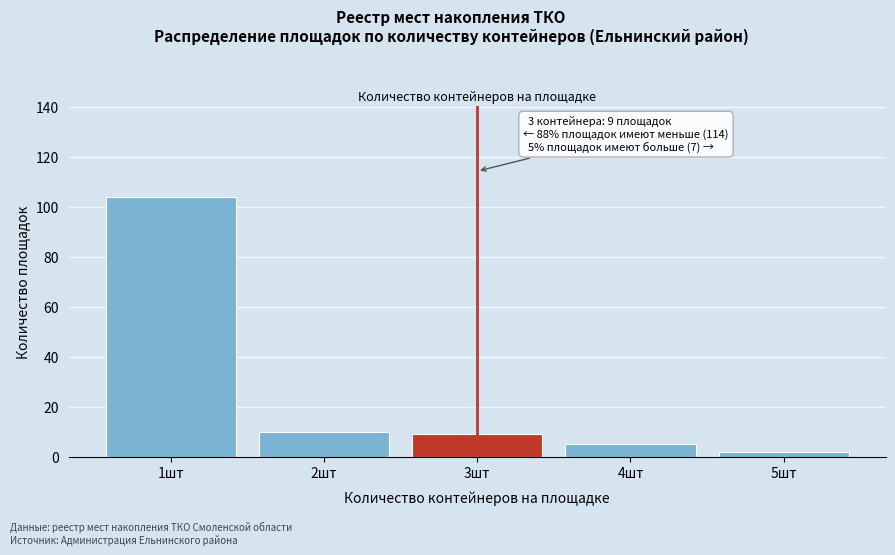

Reading left to right, extract all data points from this chart.

1шт=104	2шт=10	3шт=9	4шт=5	5шт=2